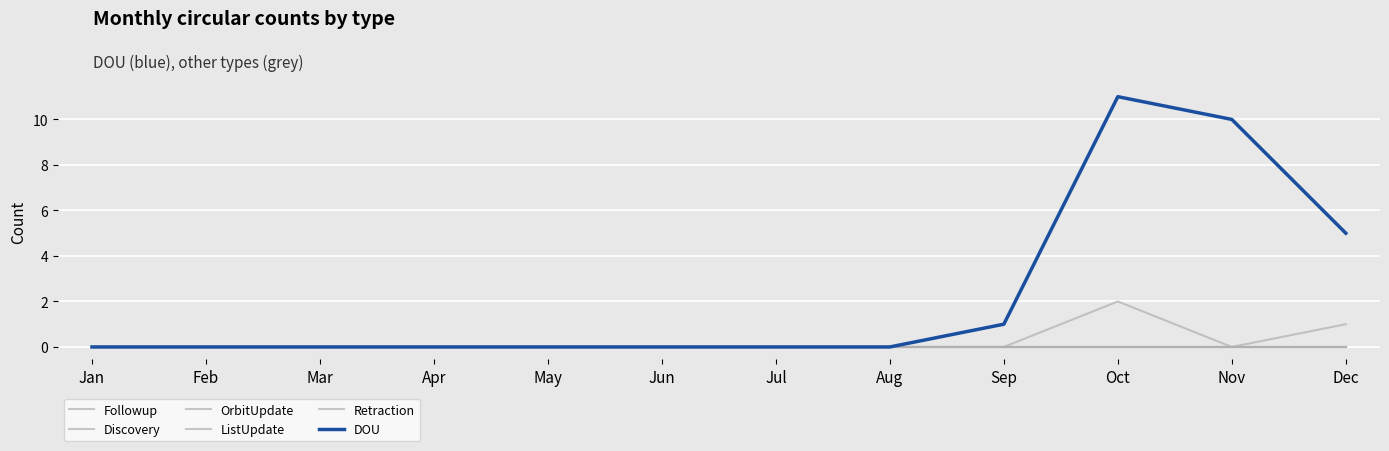

Is this an area chart (filled region under the line)?

No